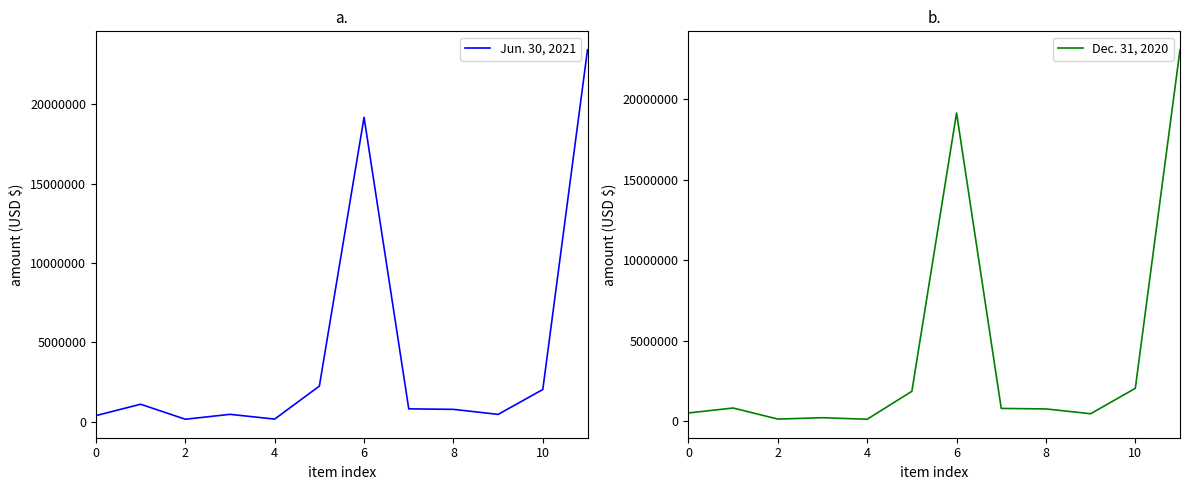

True or false: Jun. 30, 2021 has more than 1 interior local peaks.

True